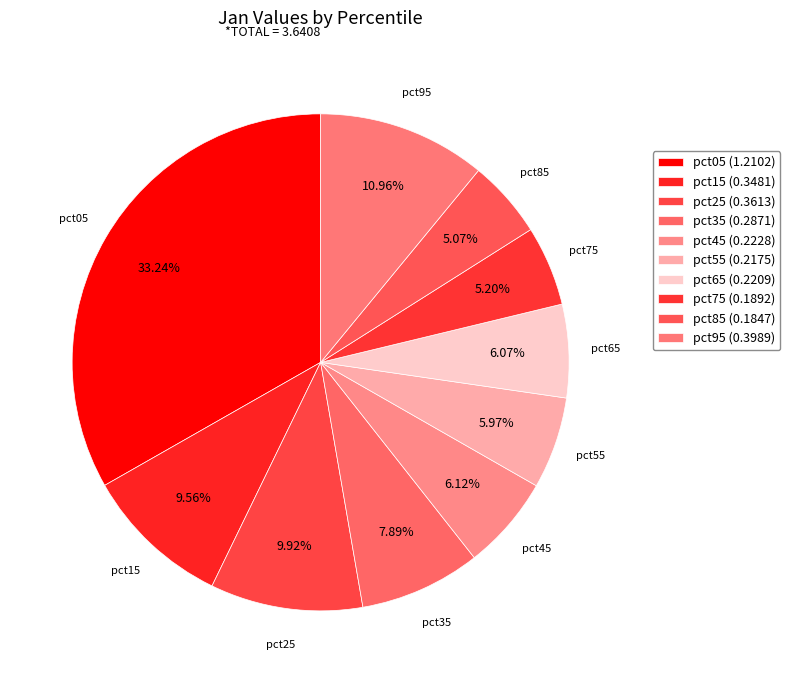

To the nearest percent, what is the difference between the pct05 and pct65 slice percentages?

27%